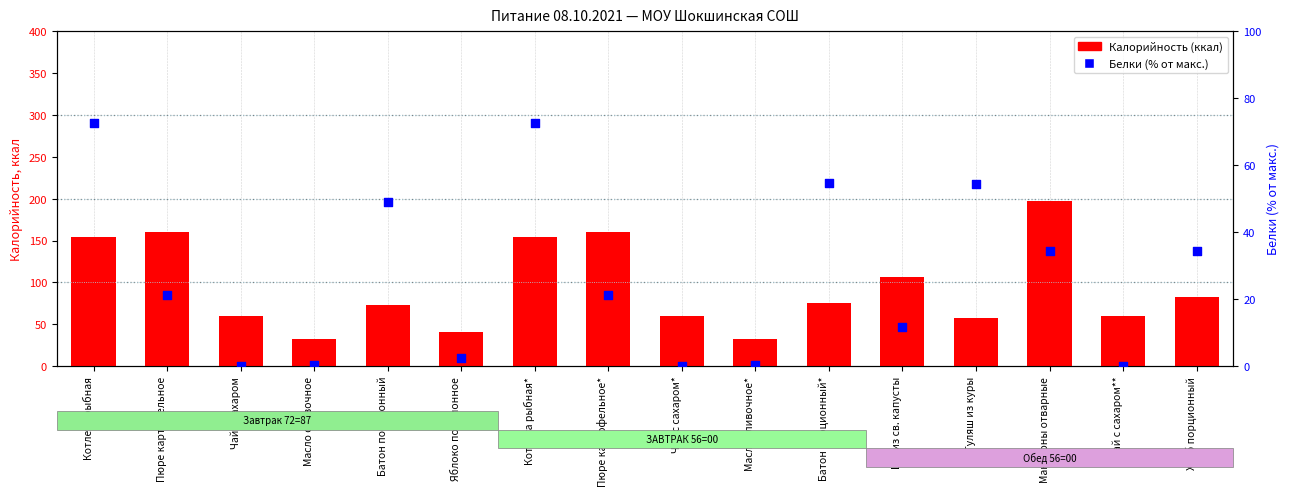

At which category is the sum across all series the highest?

Макароны отварные